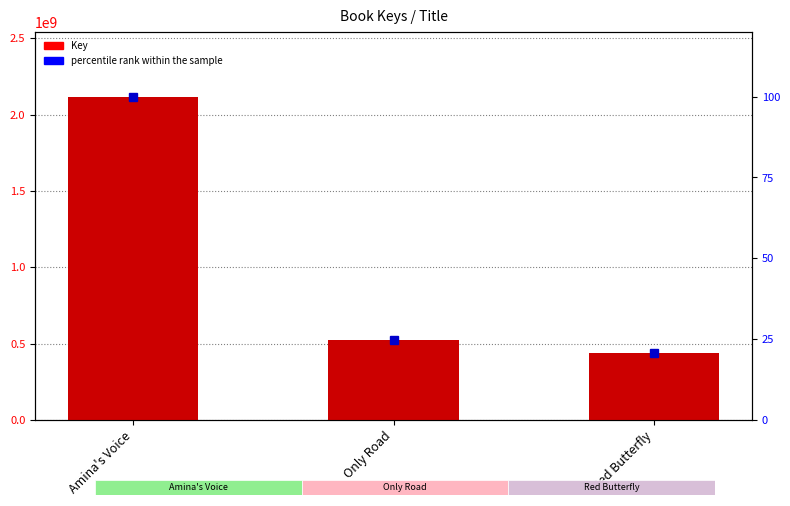

List the labels in order of percentile rank within the sample value, largest first.

Amina's Voice, Only Road, Red Butterfly